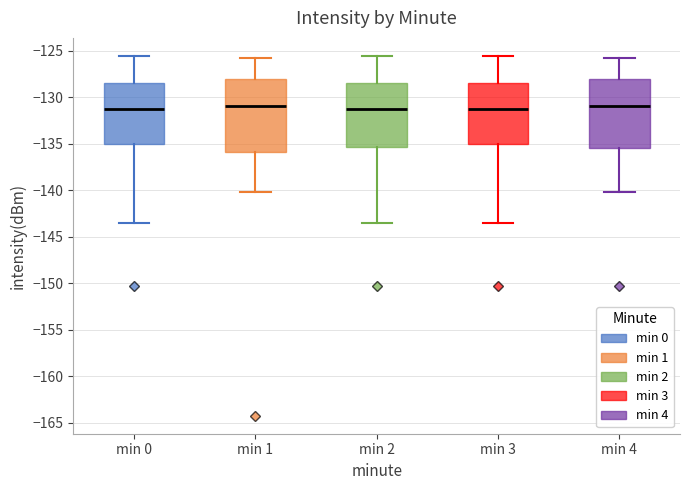

Where is the upper edge of the box for min 2 on the y-axis? The values are not printed on the chart, so give them approximately, as read against the axis.

-128.5